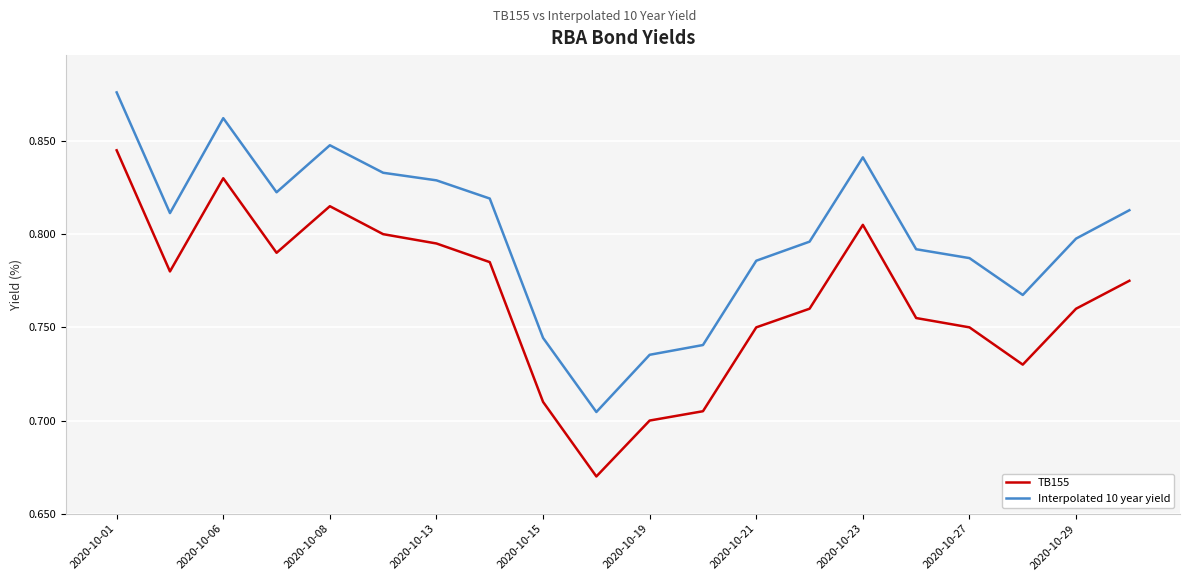

True or false: TB155 and Interpolated 10 year yield intersect in this chart.

False